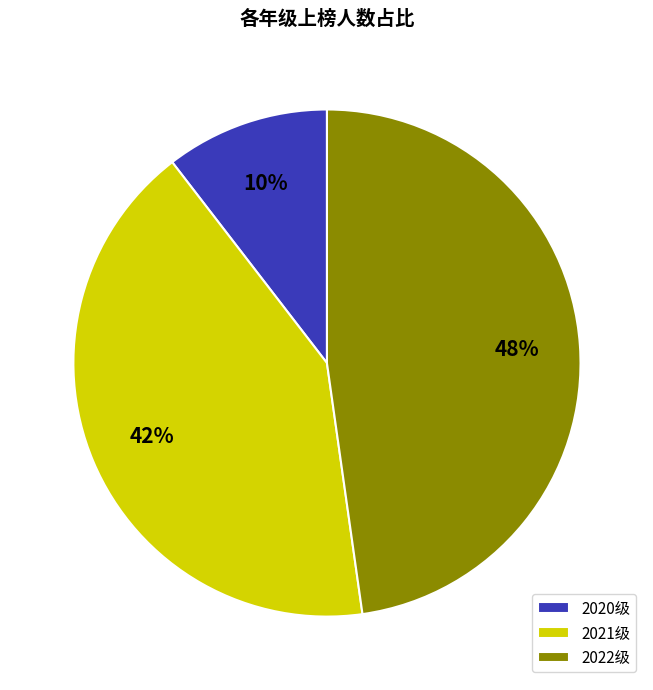

To the nearest percent, what is the combined percentage of 2022级 and 2020级?

58%